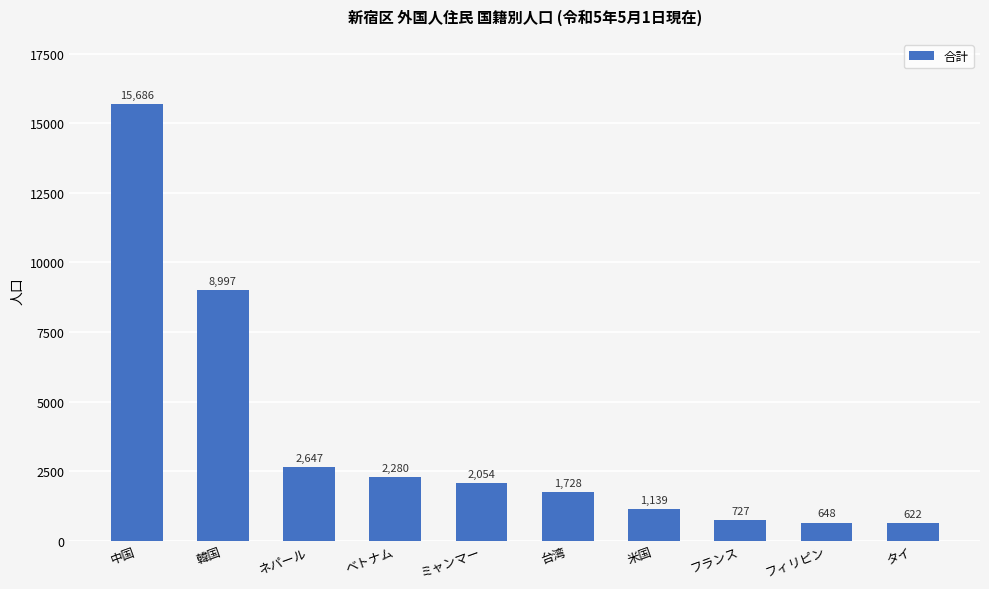

List the labels in order of value, smallest first.

タイ, フィリピン, フランス, 米国, 台湾, ミャンマー, ベトナム, ネパール, 韓国, 中国